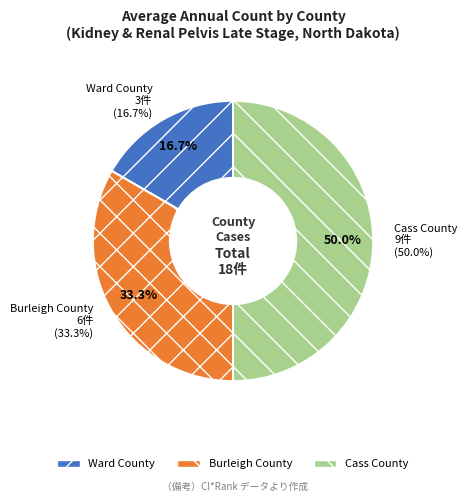

Count the number of slices in the pie.

3